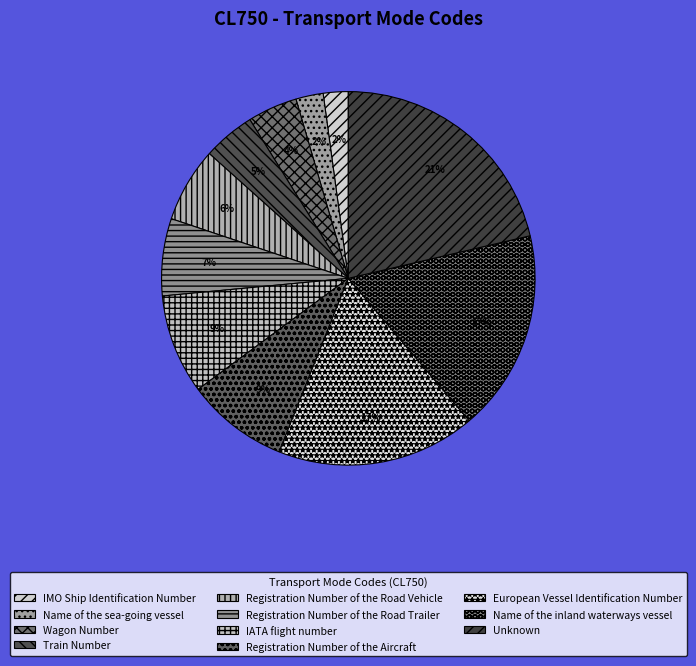

Is there any slice that represents more than half of the pie?

No